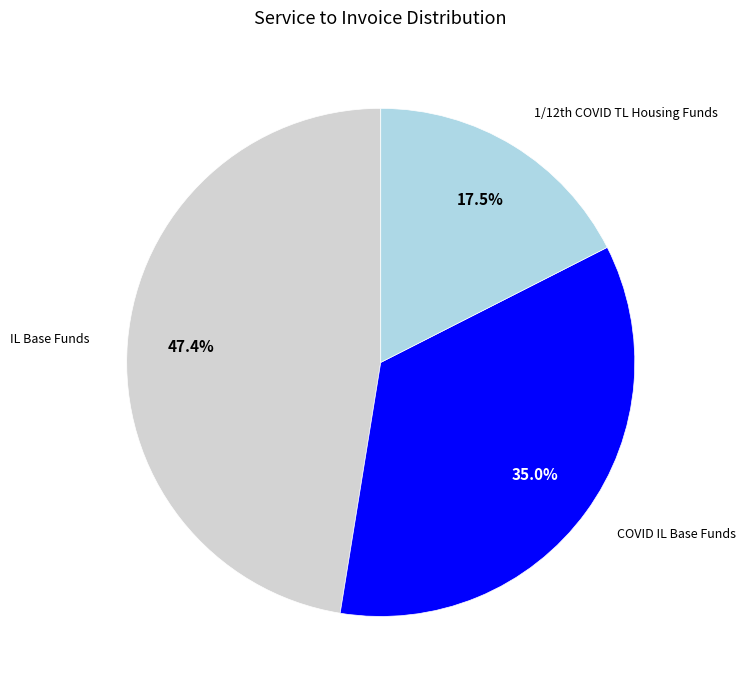

Is there a majority slice in this chart?

No